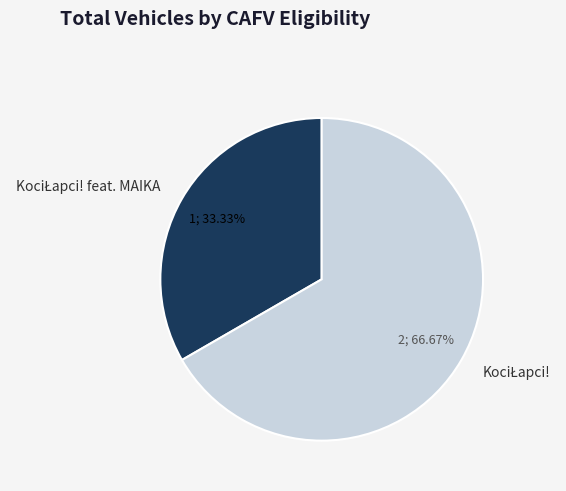

Count the number of slices in the pie.

2